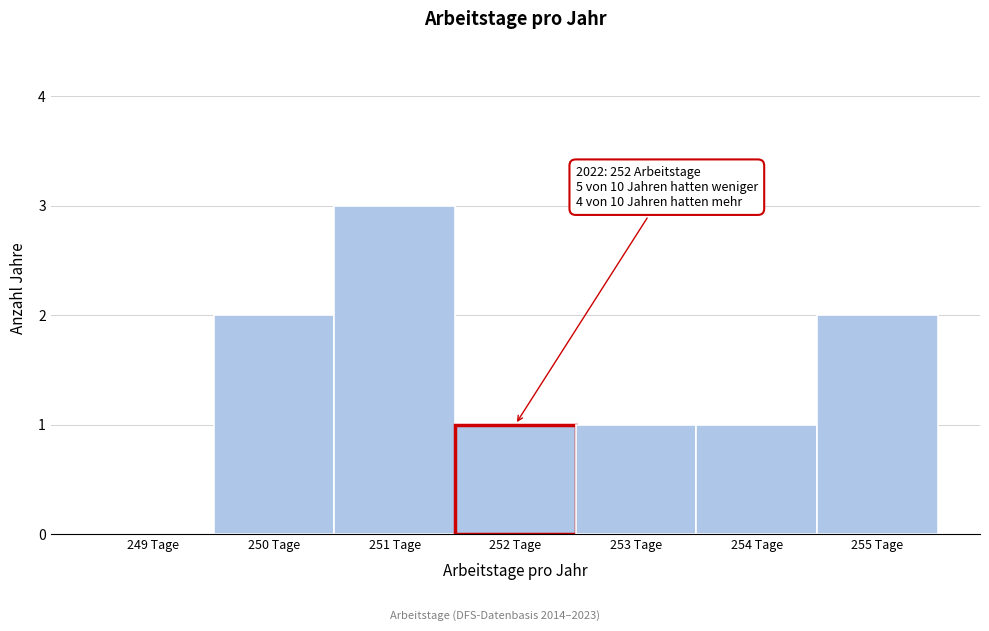

Reading left to right, what are all the values shown in this chart?

249 Tage=0	250 Tage=2	251 Tage=3	252 Tage=1	253 Tage=1	254 Tage=1	255 Tage=2